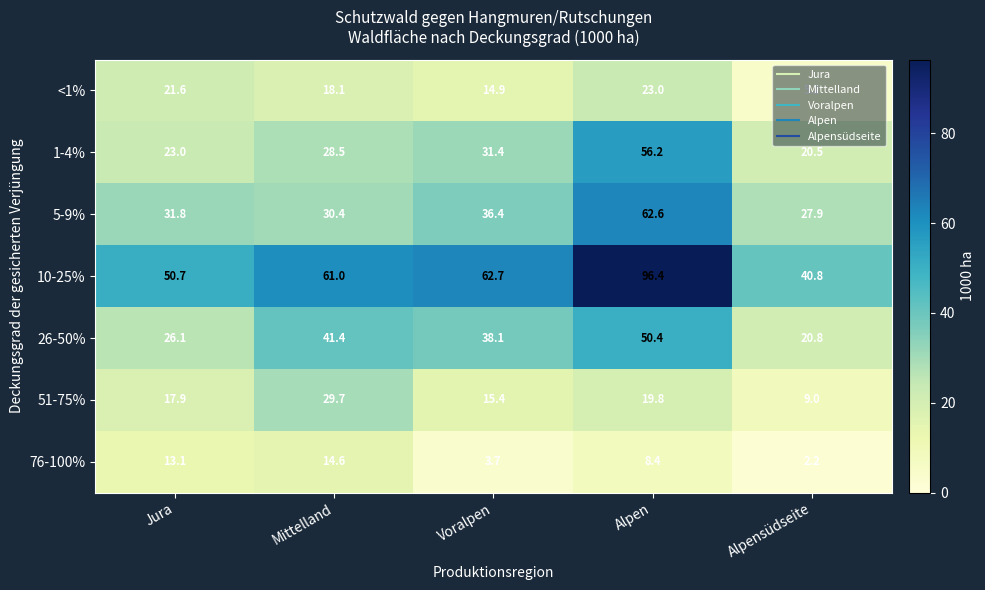

Where does the 5-9% series first go above 31?

Jura